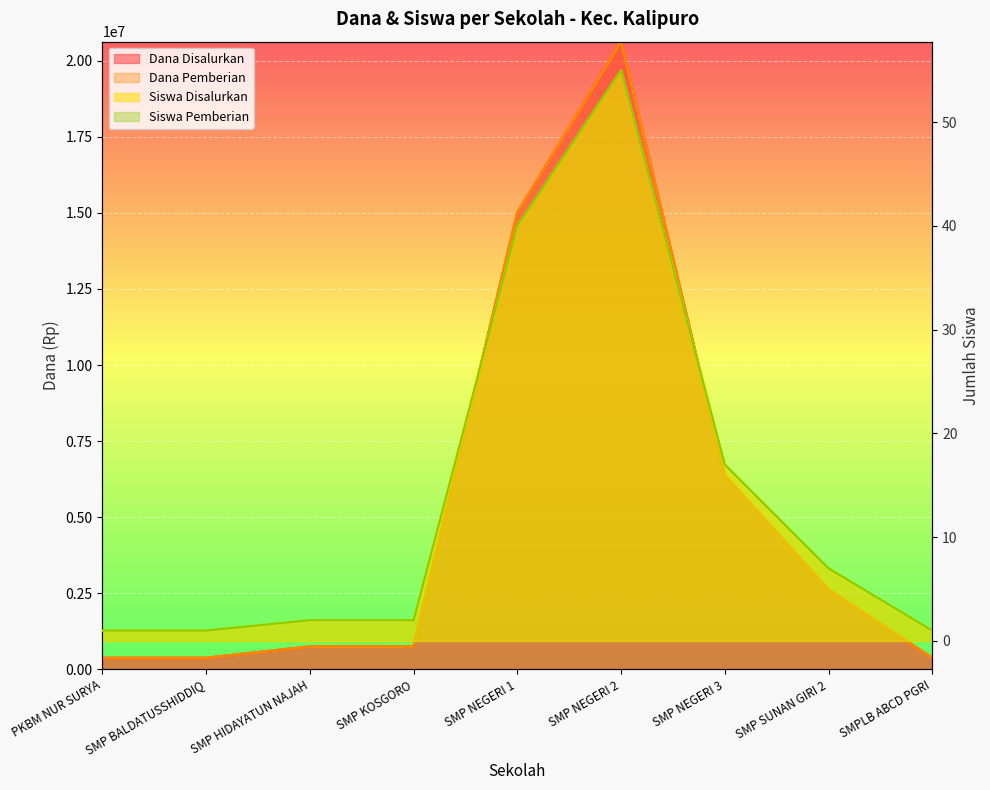

List the labels in order of Siswa Pemberian value, smallest first.

PKBM NUR SURYA, SMP BALDATUSSHIDDIQ, SMPLB ABCD PGRI, SMP HIDAYATUN NAJAH, SMP KOSGORO, SMP SUNAN GIRI 2, SMP NEGERI 3, SMP NEGERI 1, SMP NEGERI 2